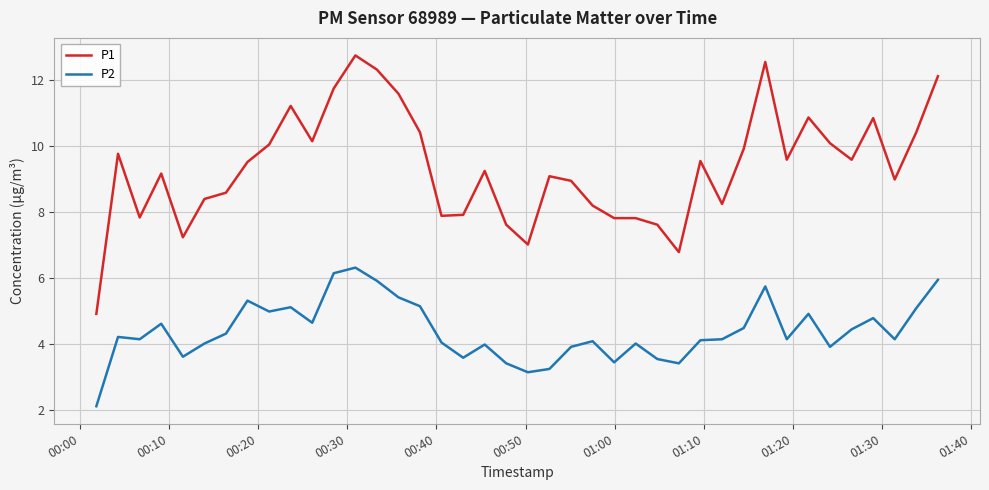

Which series has the largest total across all categories?

P1